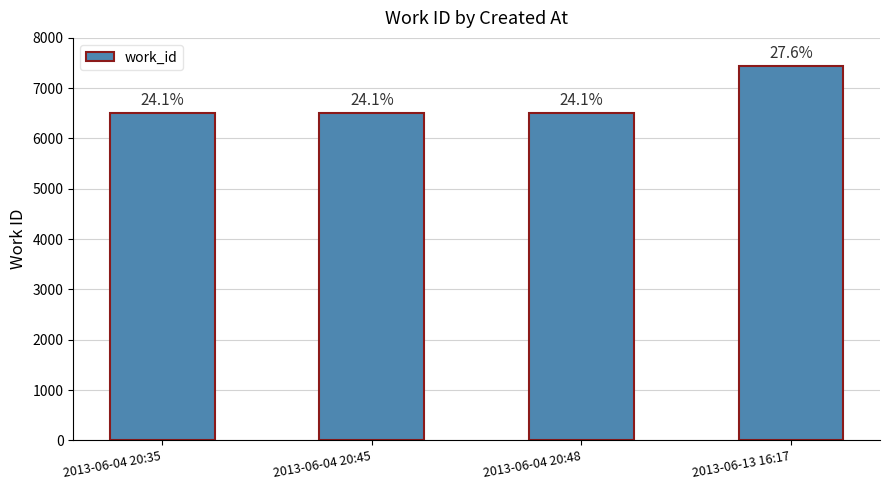

Does the chart contain any negative values?

No